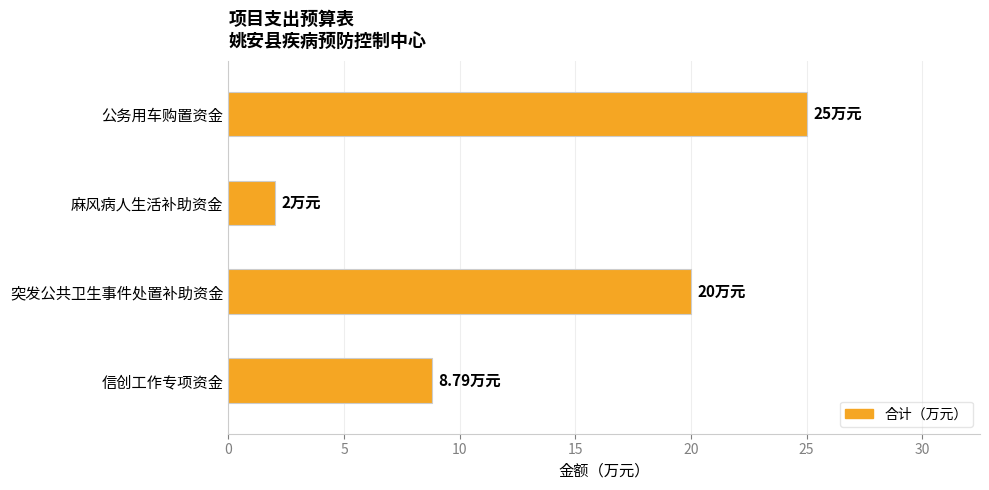

Count the number of categories in the chart.

4